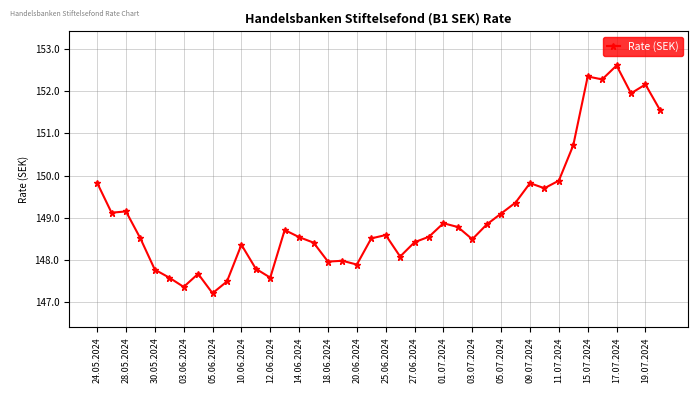

What is the value of the 25th point from the left?

148.9